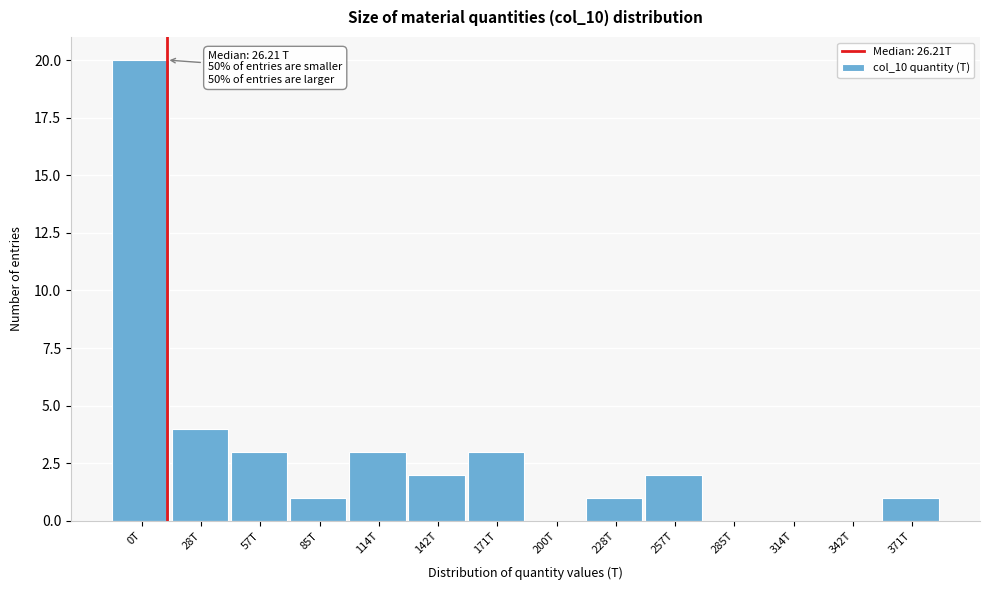

Reading right to left, extract all data points from this chart.

371T=1	342T=0	314T=0	285T=0	257T=2	228T=1	200T=0	171T=3	142T=2	114T=3	85T=1	57T=3	28T=4	0T=20